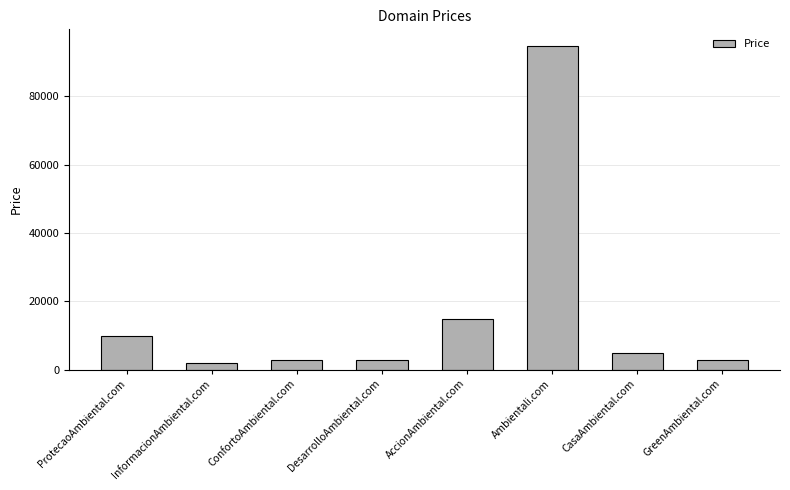

What position from the right is InformacionAmbiental.com?

7